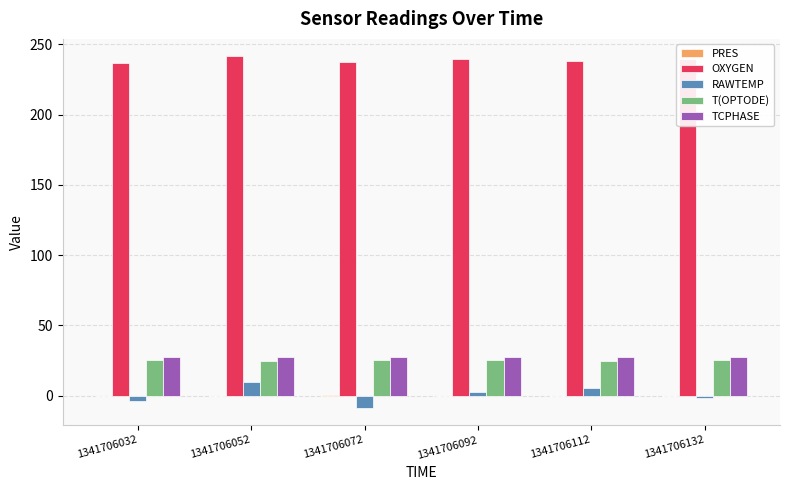

Are the bars grouped side by side (vs. stacked)?

Yes